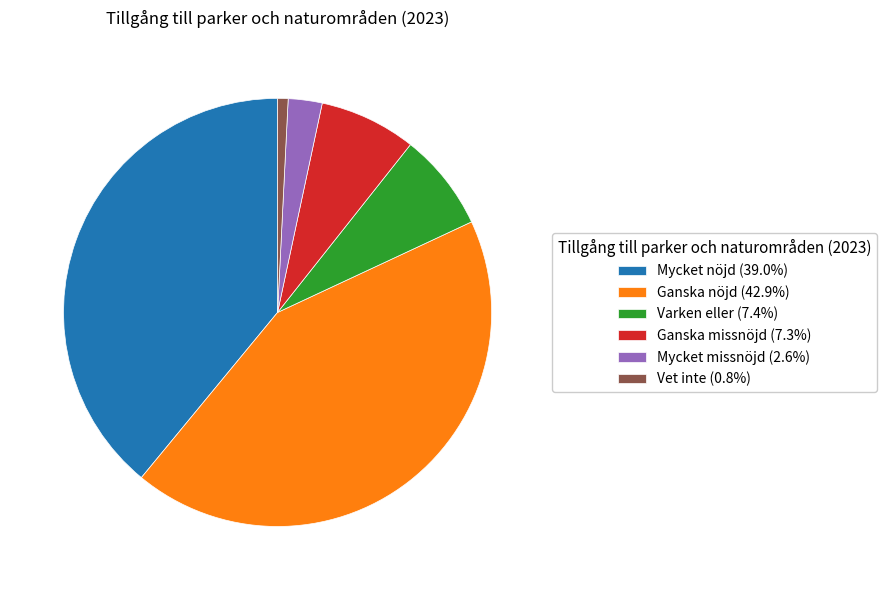

Is there any slice that represents more than half of the pie?

No